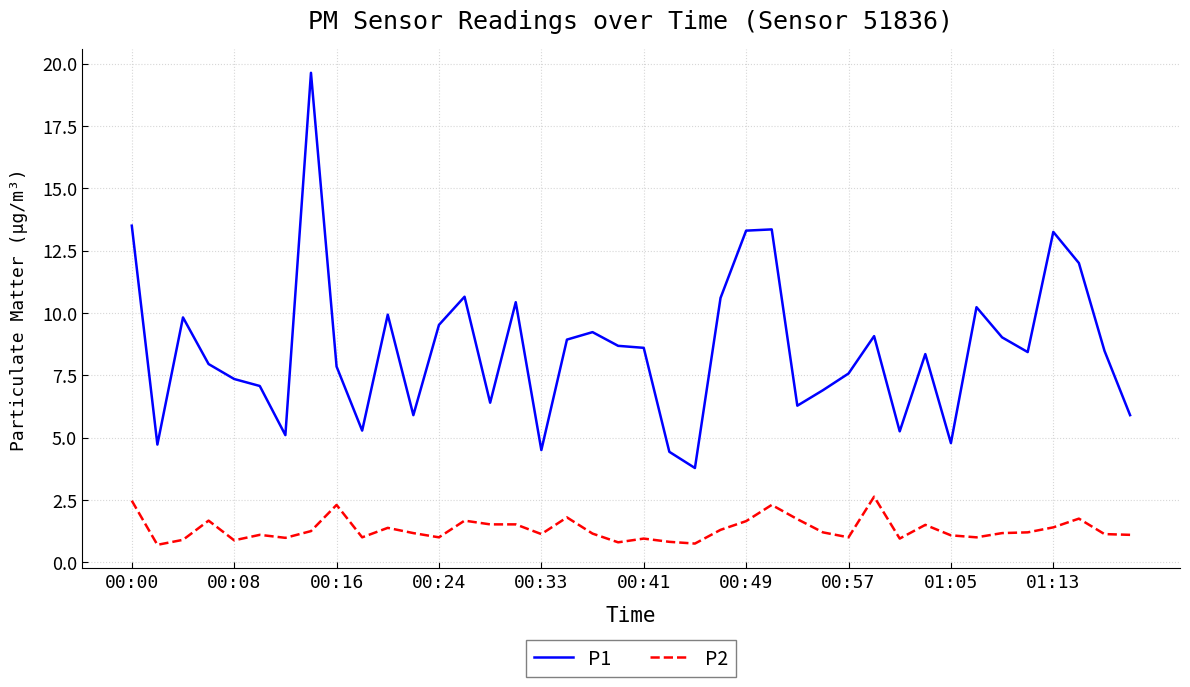

Which series has the largest total across all categories?

P1